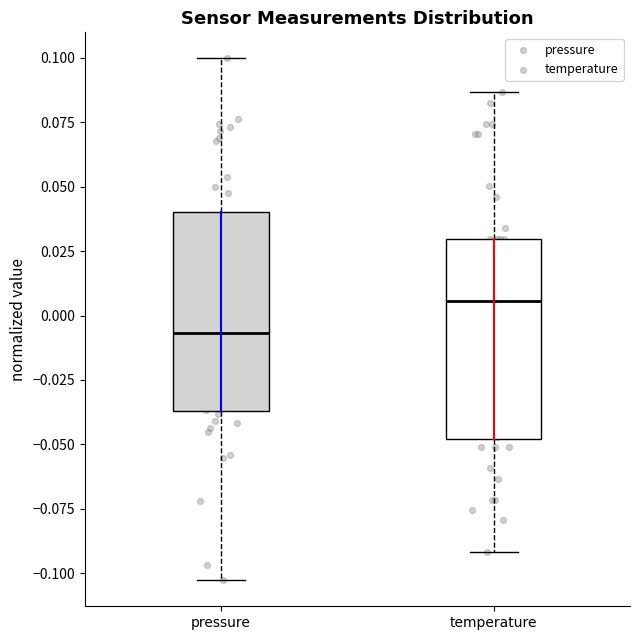

Which box's median line is the highest?

temperature